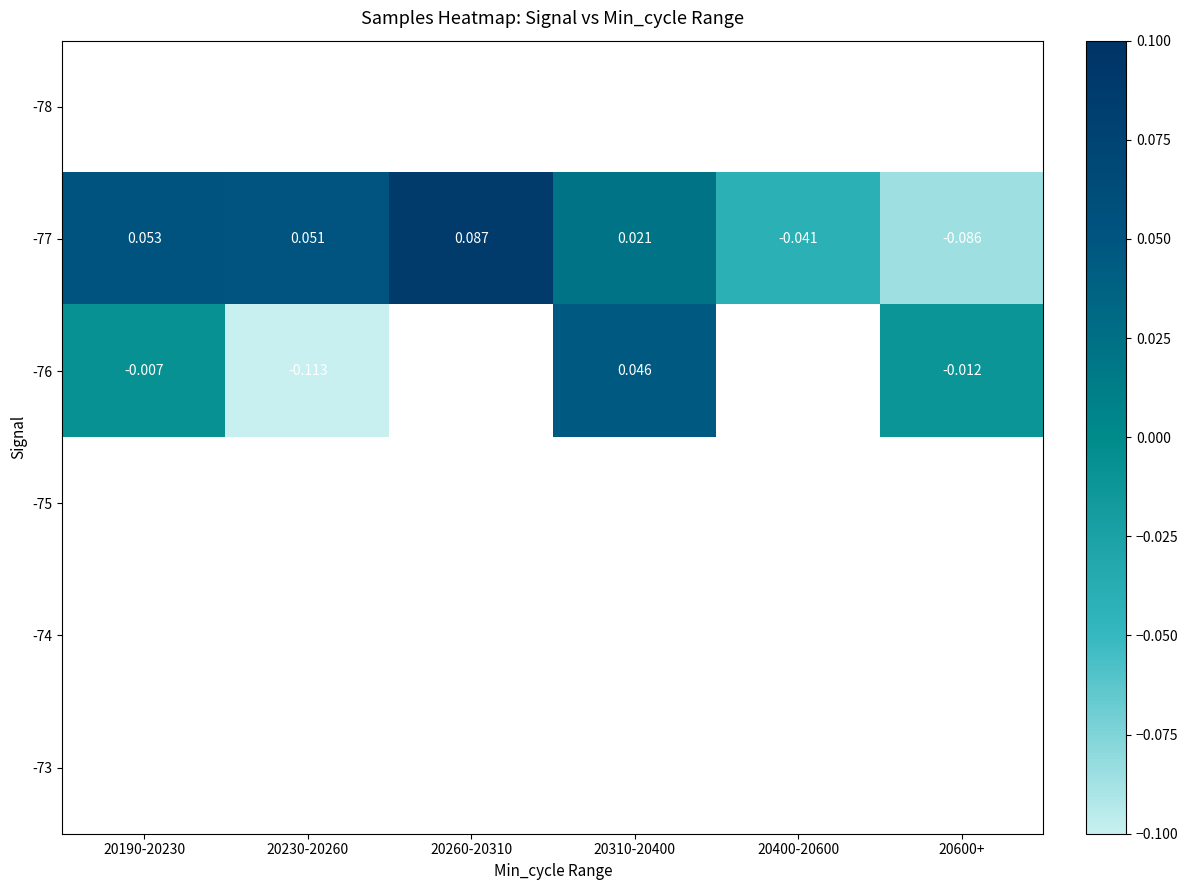

Which category has the lowest value in the -77 series?

20600+